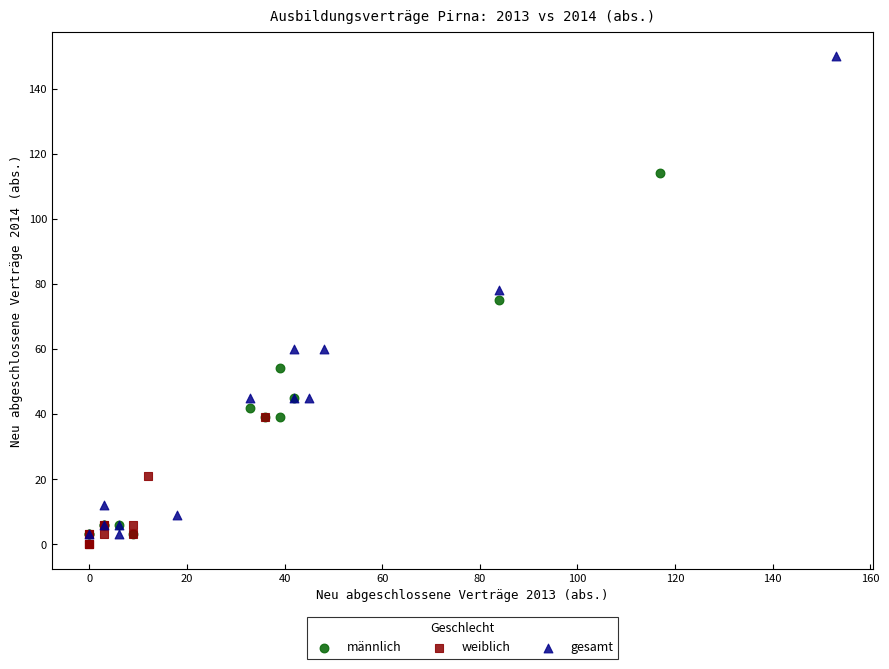

Which series has the largest Y range (max minus min)?

gesamt